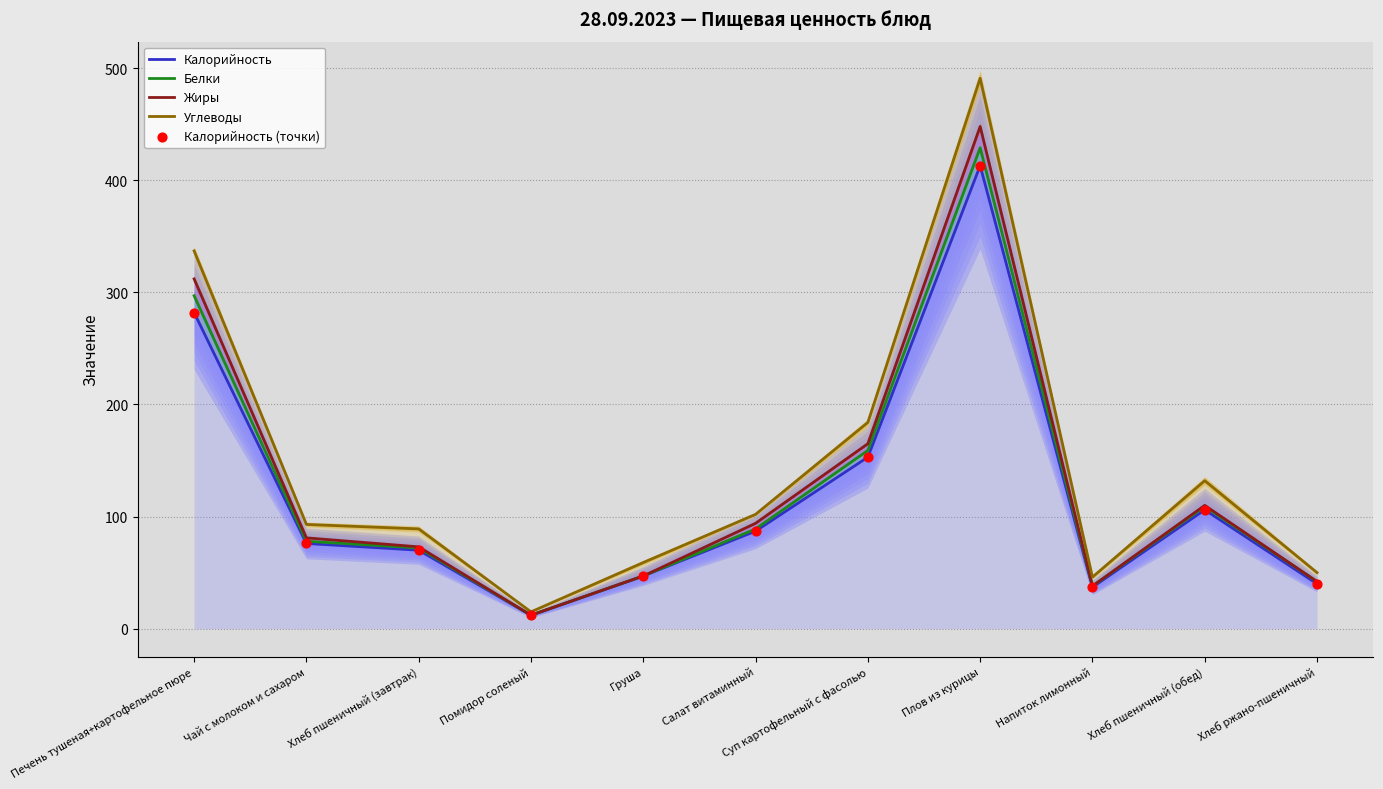

At which category is the sum across all series the highest?

Плов из курицы